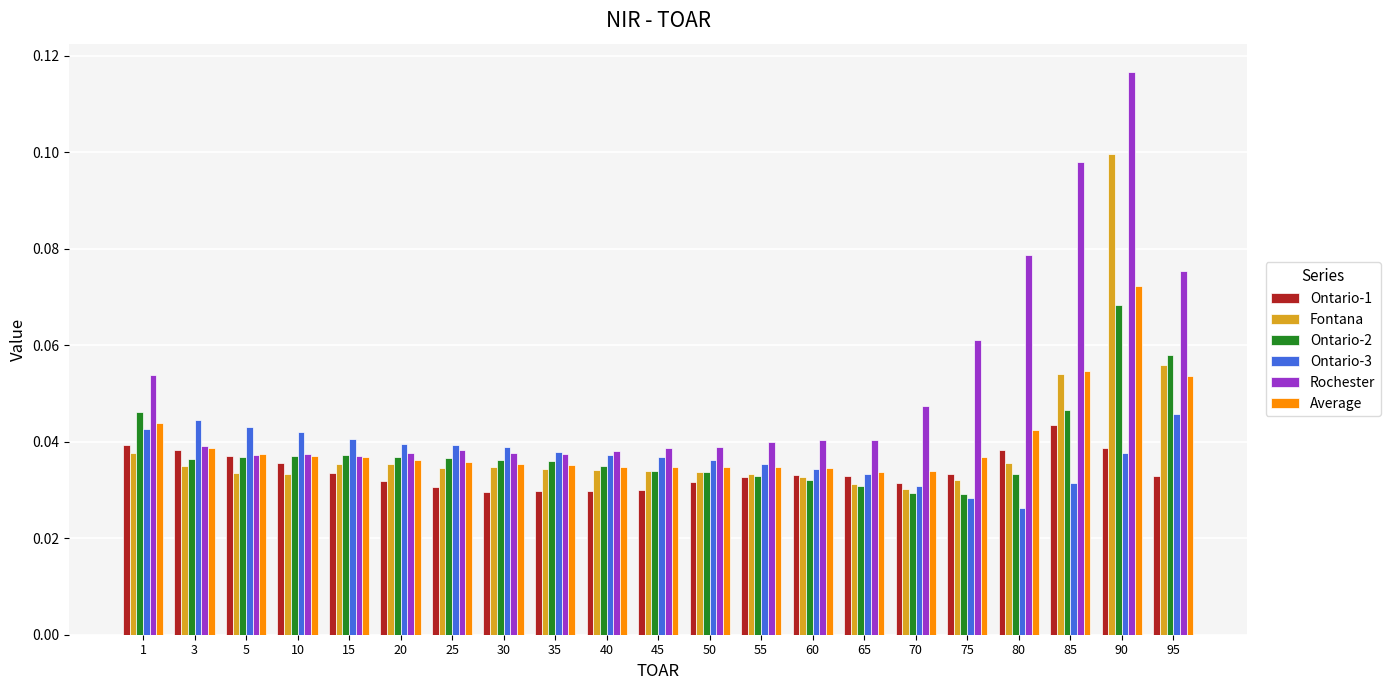

At which category is the sum across all series the highest?

90